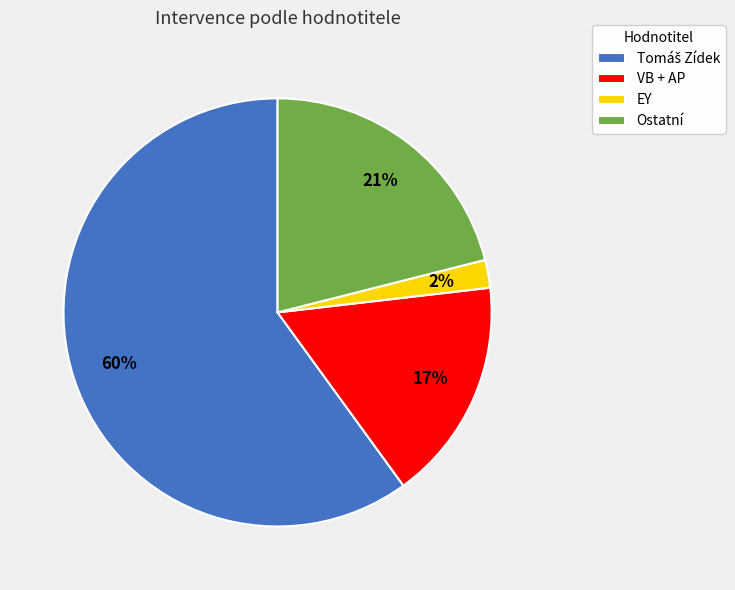

Is VB + AP the majority of the pie?

No